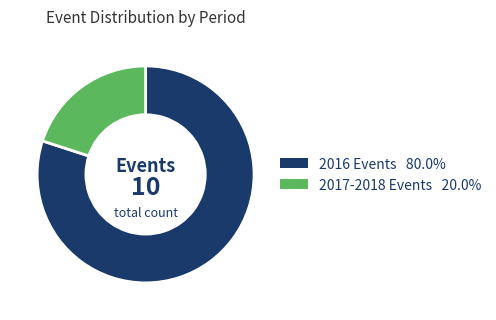

Is there a majority slice in this chart?

Yes